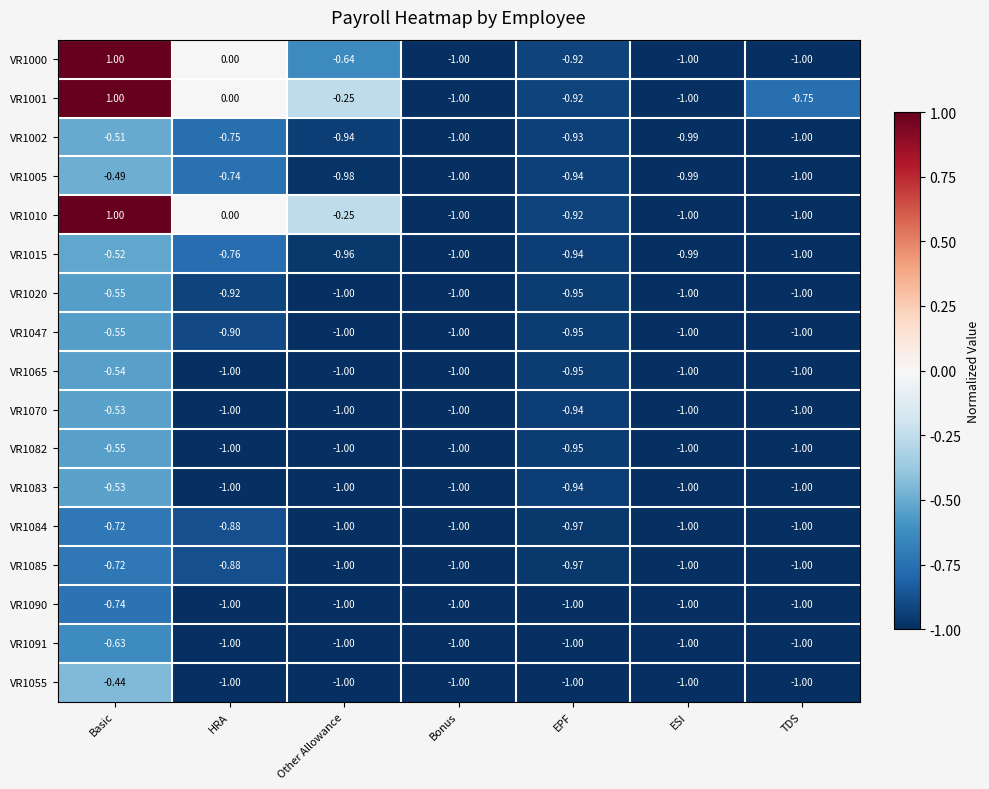

Count the number of categories in the chart.

7